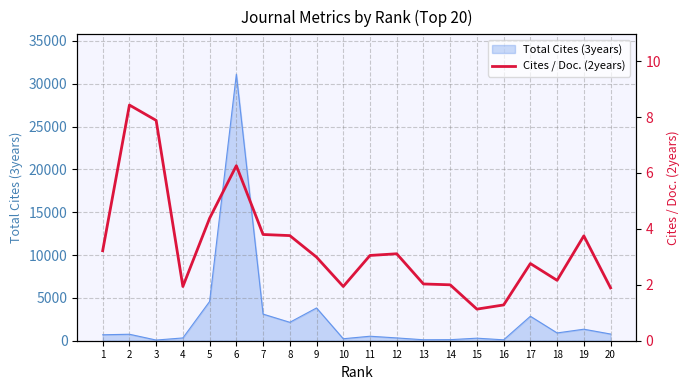

What is the ratio of the value at 19 to the value at 20?

2.0